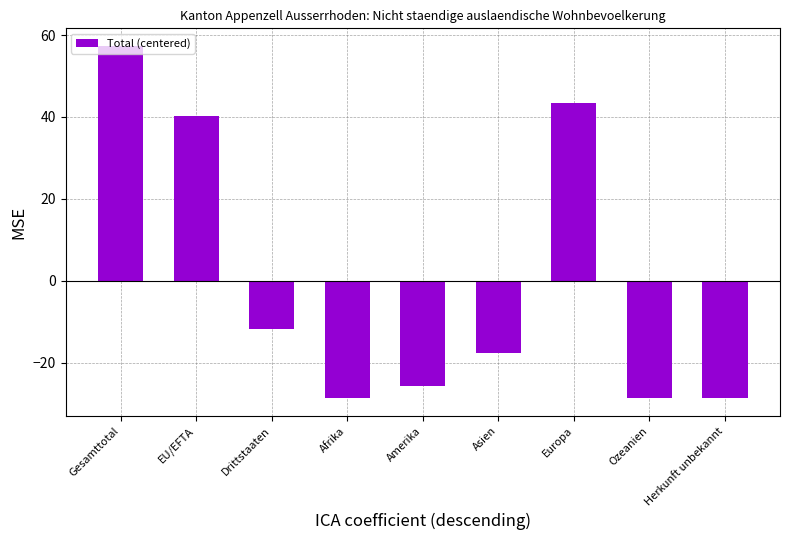

What is the value of the 1st bar from the left?

57.3